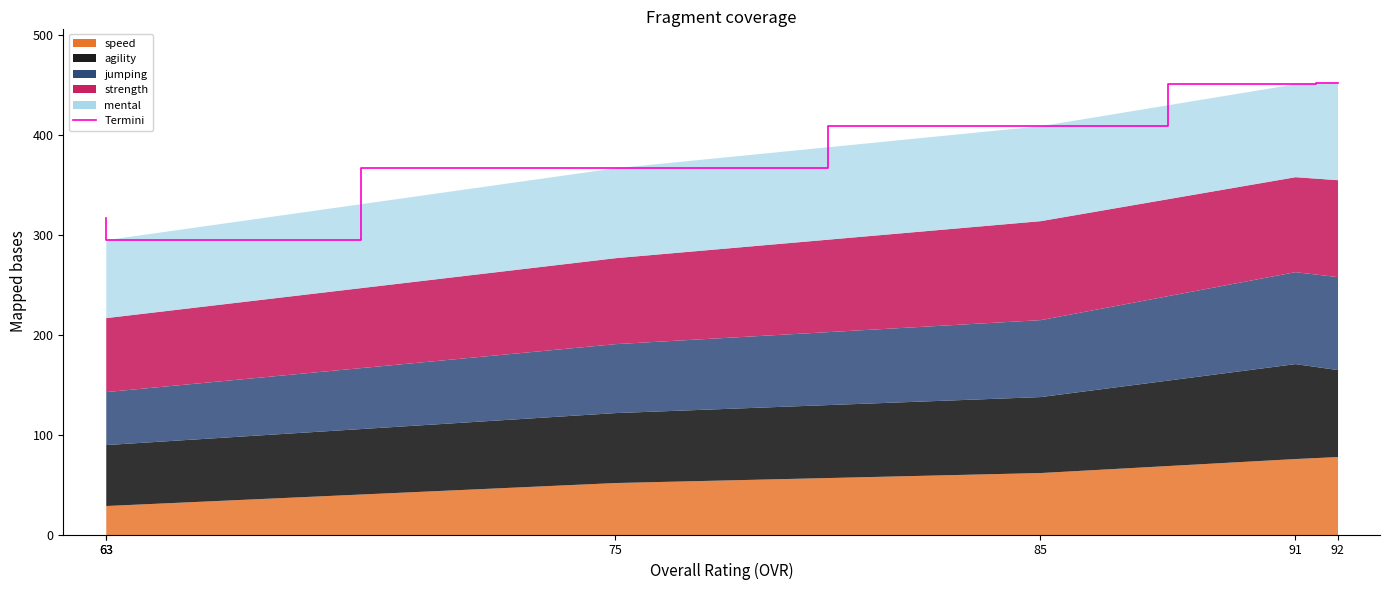

At which label is the value closest to 373?

75